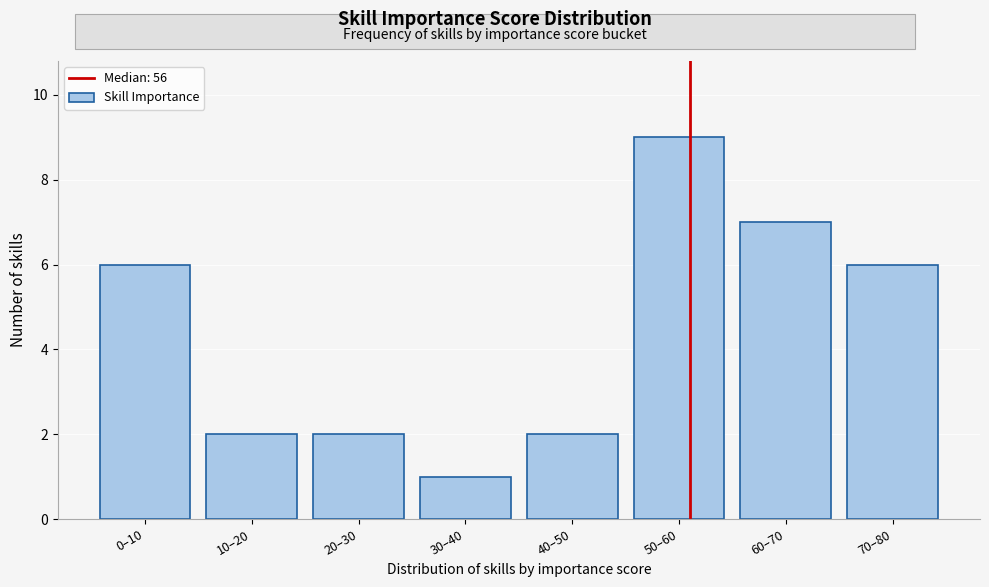

Reading right to left, what are all the values shown in this chart?

6	7	9	2	1	2	2	6